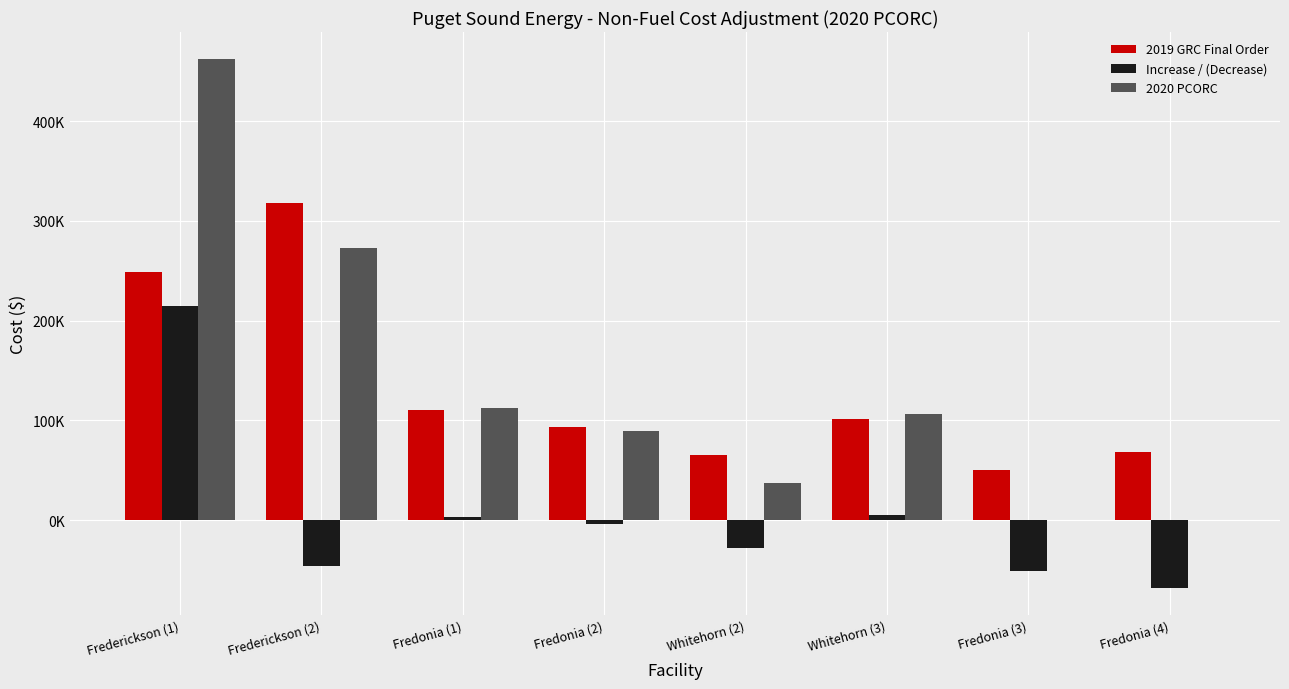

What are all the series names shown in the legend?

2019 GRC Final Order, Increase / (Decrease), 2020 PCORC